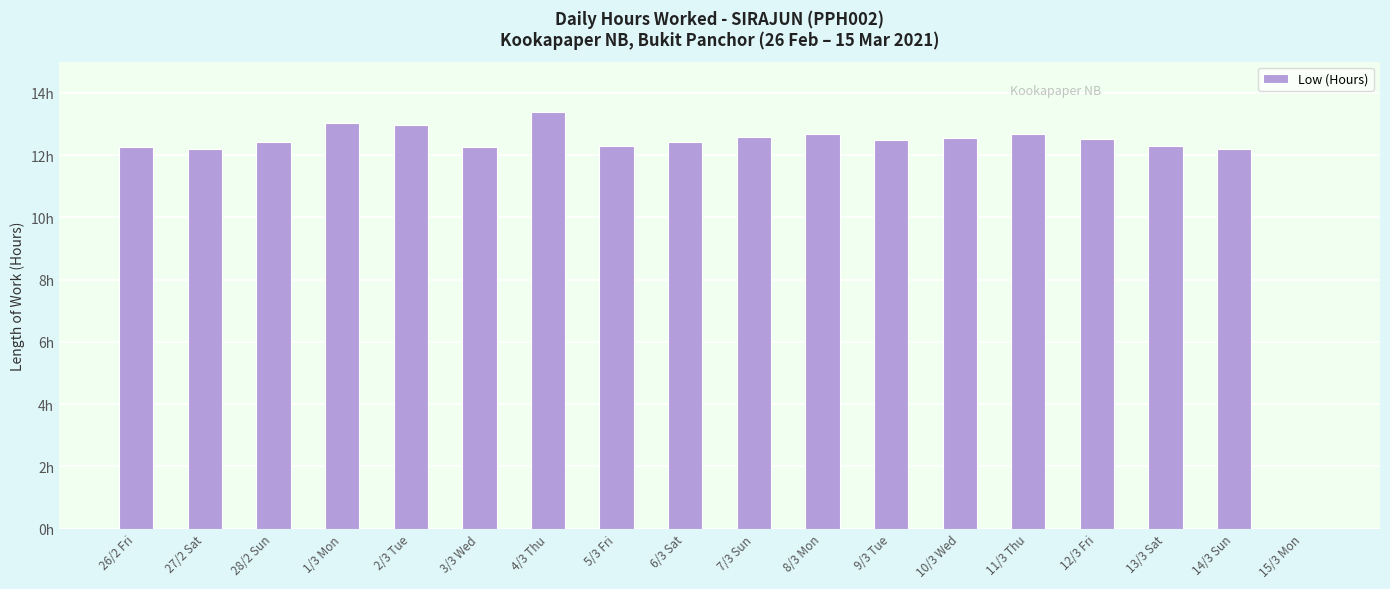

Is it true that the value at 28/2 Sun is 12.4?

True